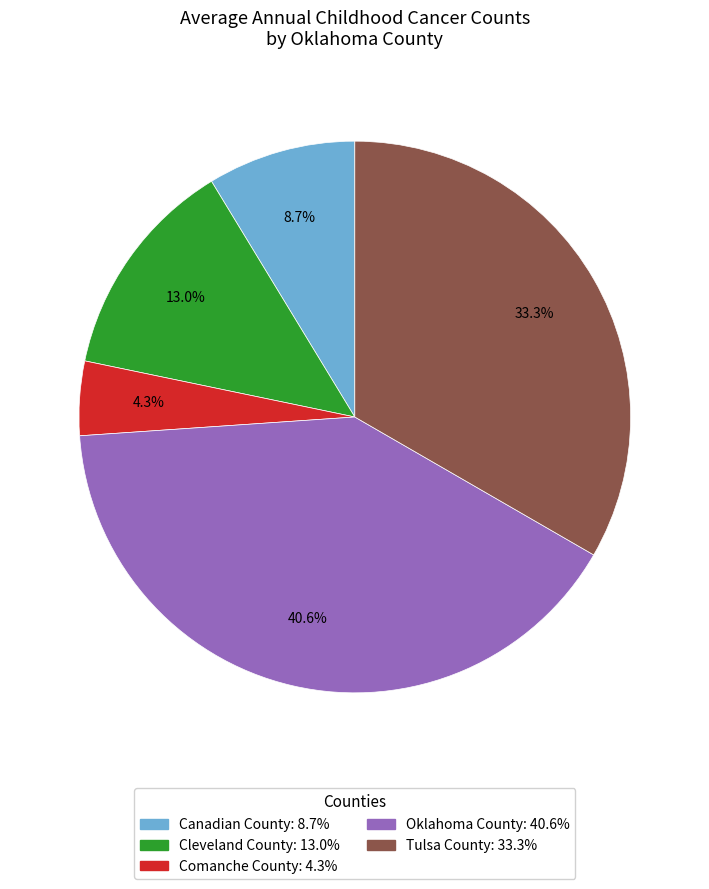

What is the smallest slice in the pie chart?

Comanche County